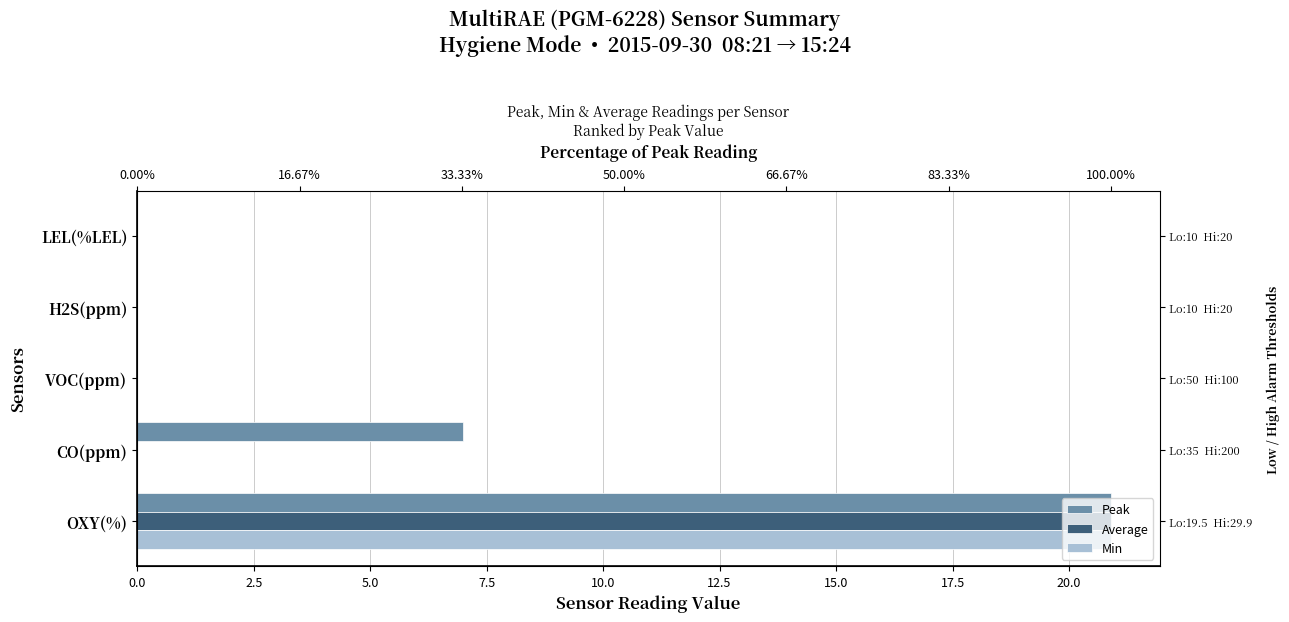

How many positive values does the Average series have?

1